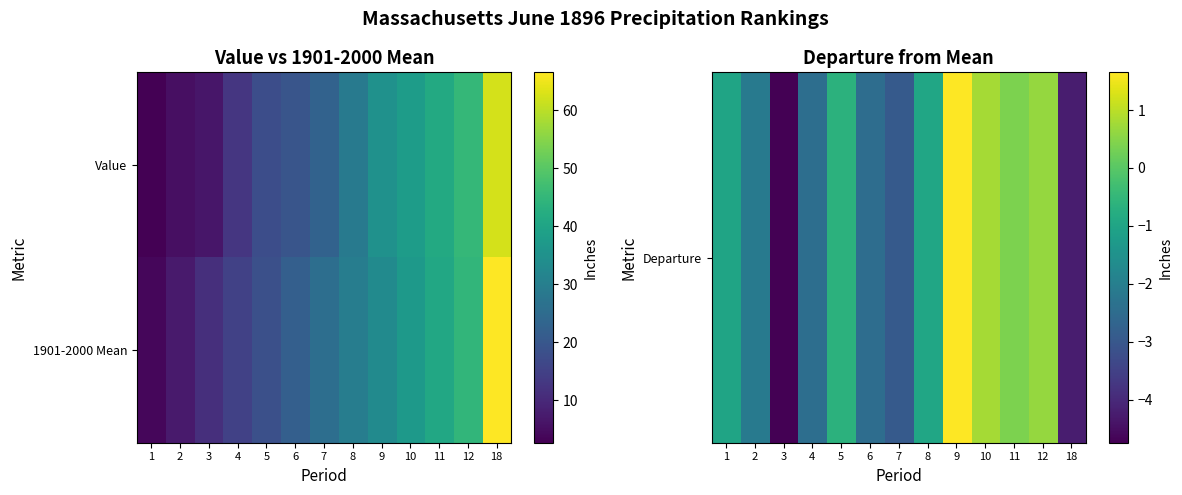

List the series in order of their overall mean, highest first.

1901-2000 Mean, Departure